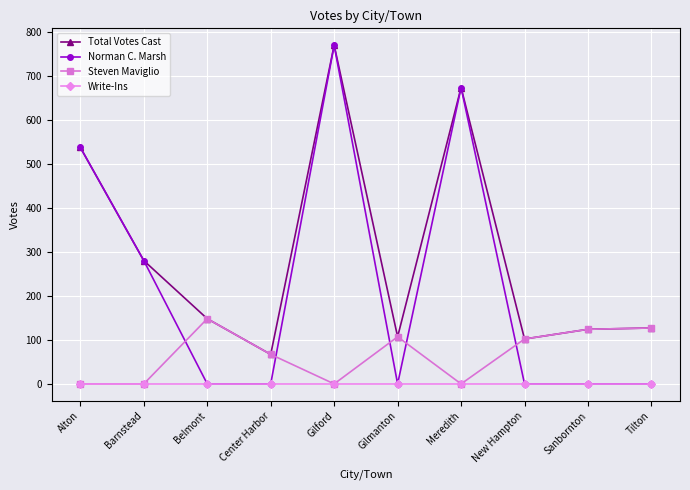

What are all the series names shown in the legend?

Total Votes Cast, Norman C. Marsh, Steven Maviglio, Write-Ins